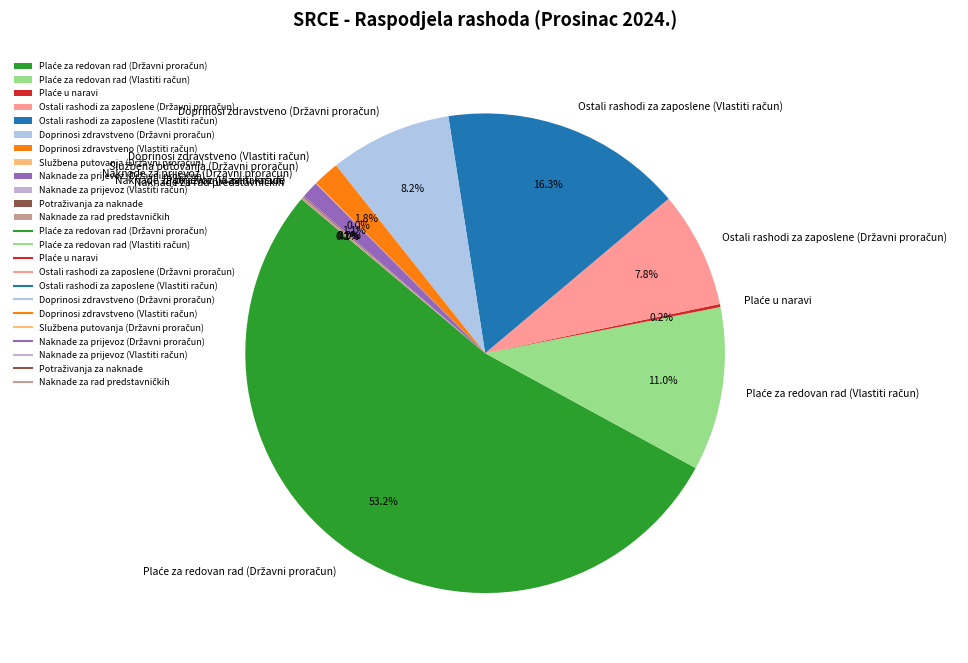

To the nearest percent, what is the average slice percentage?

8%